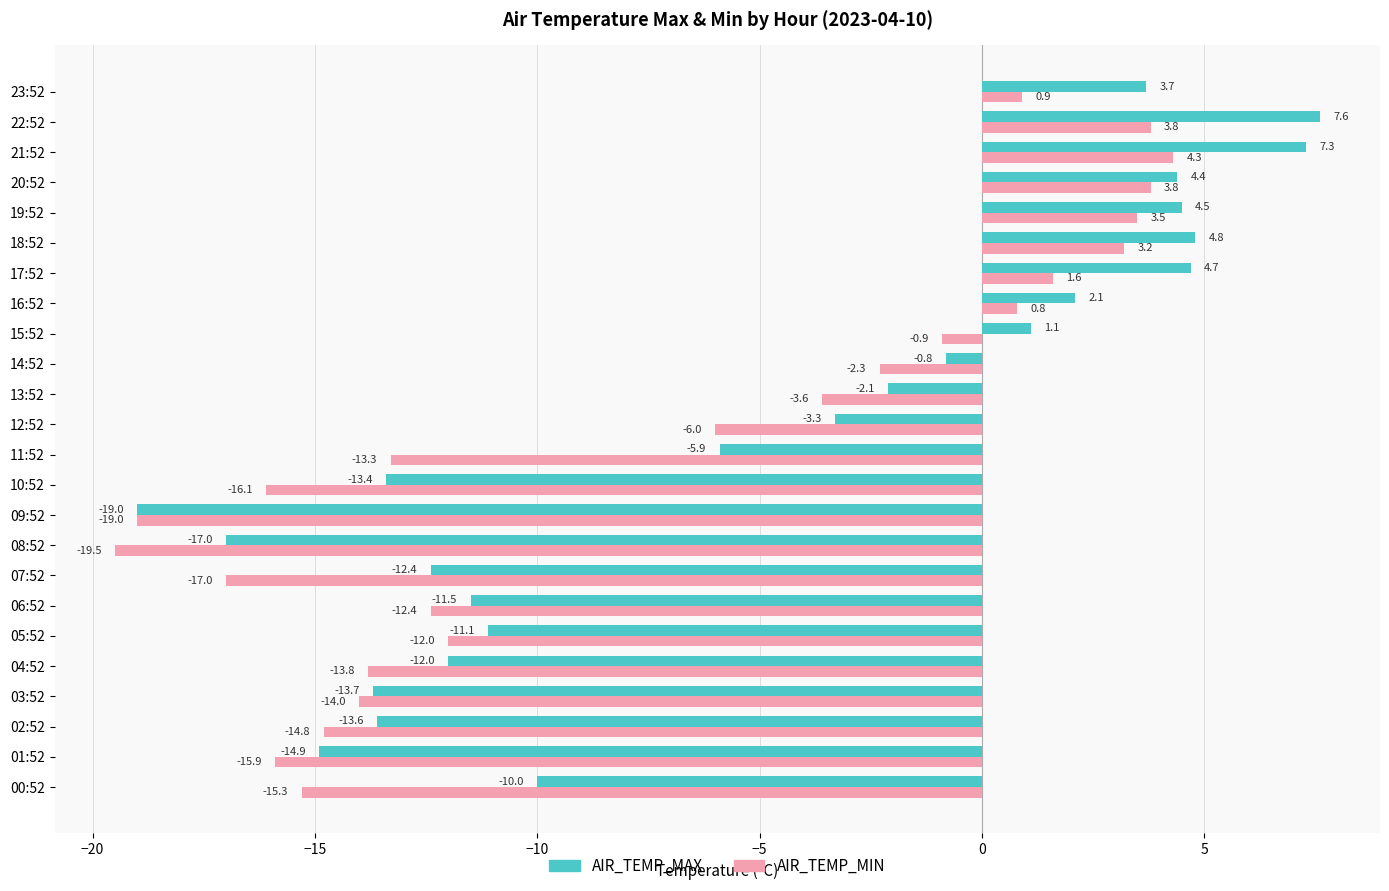

List the series in order of their peak value, highest first.

AIR_TEMP_MAX, AIR_TEMP_MIN